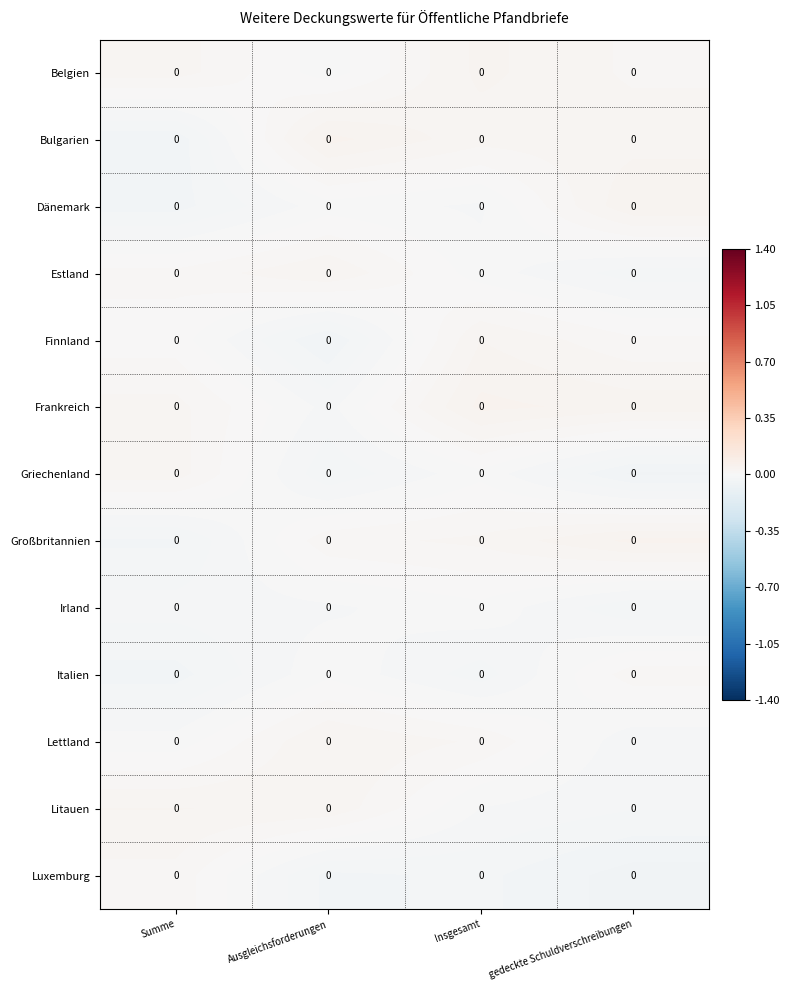

Count the number of data series in this chart.

13